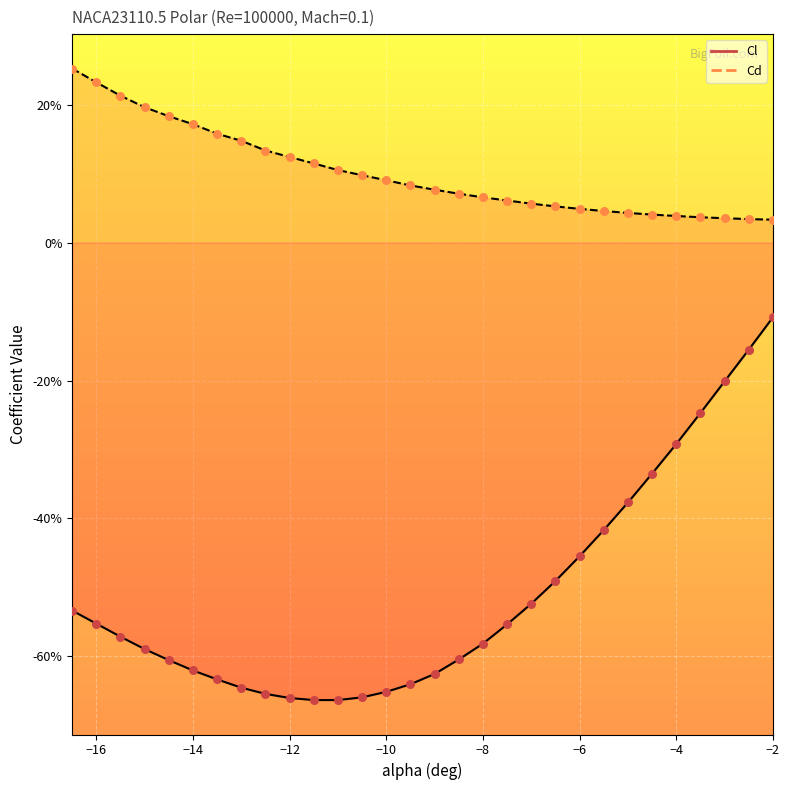

At how many categories does at least one series exceed 0?

30